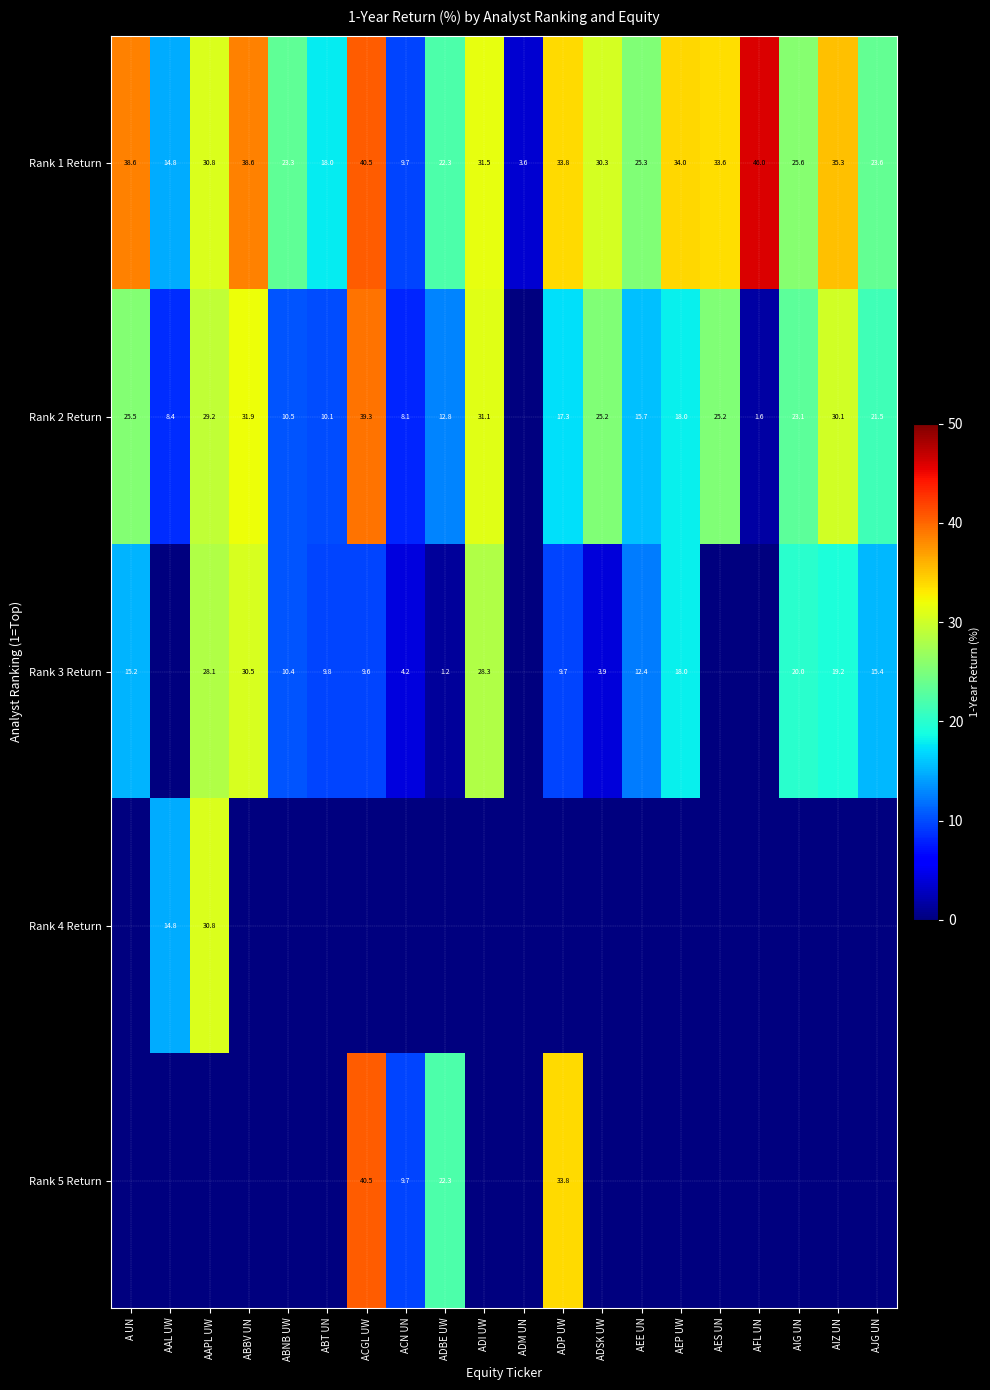

At which label does Rank 1 Return reach its minimum?

ADM UN